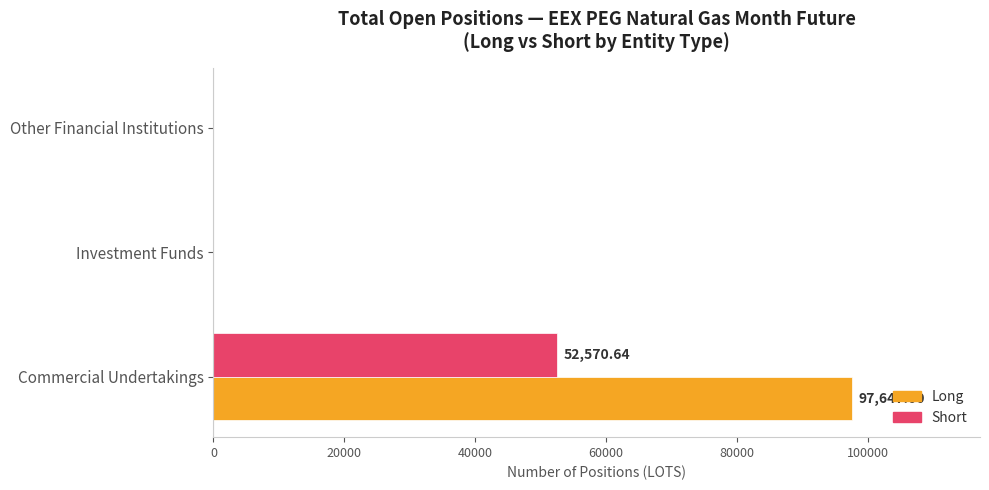

At which label does Long reach its peak?

Commercial Undertakings